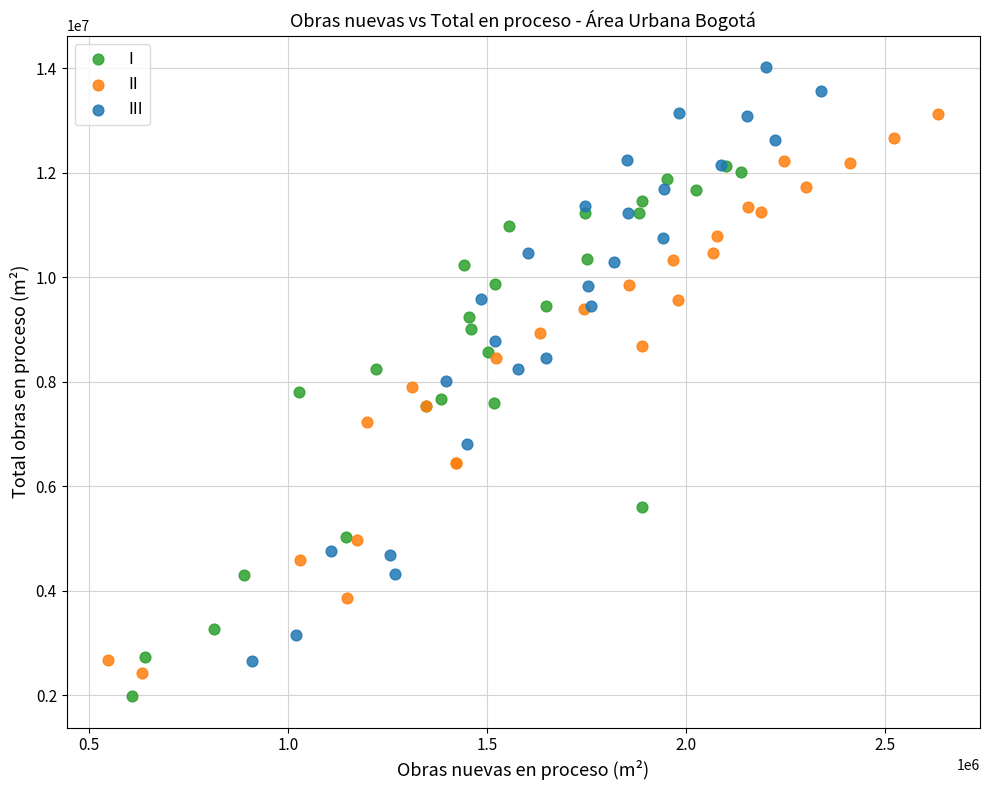

Which series contains the highest Y value?

III